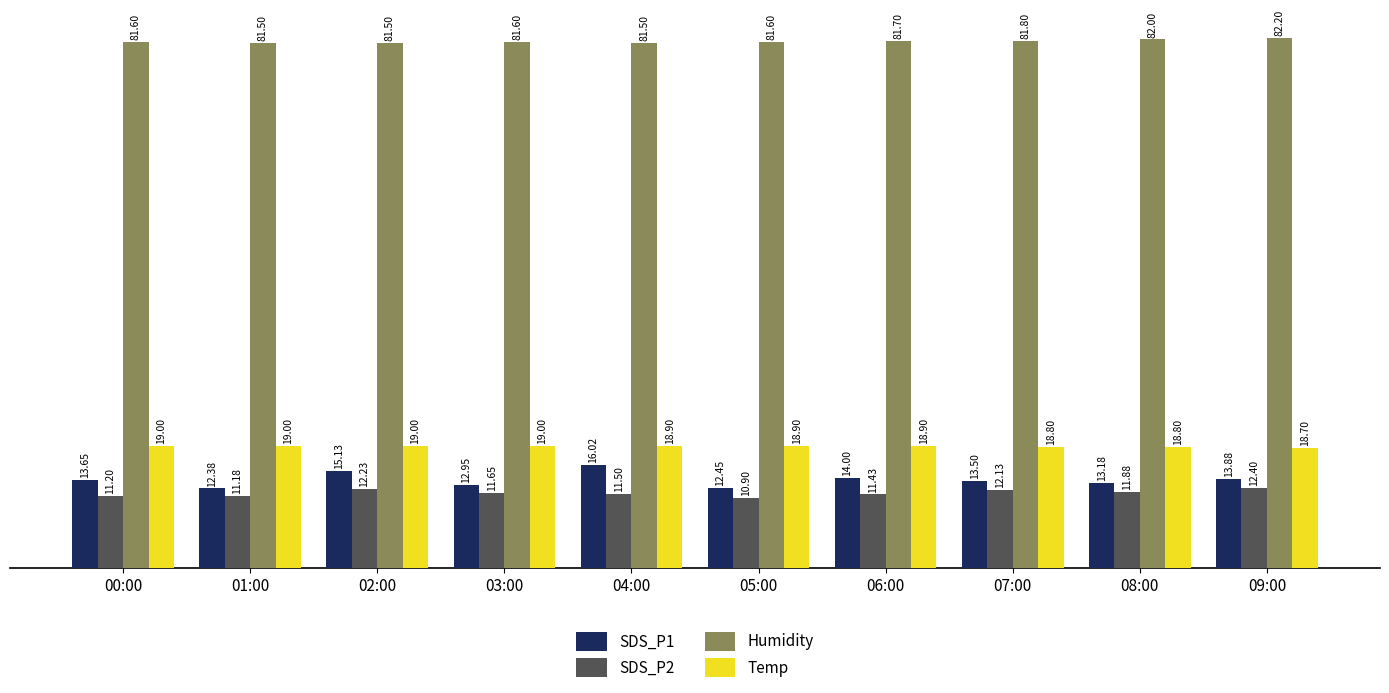

What is the sum of the SDS_P1 values at 03:00 and 04:00?

29.0